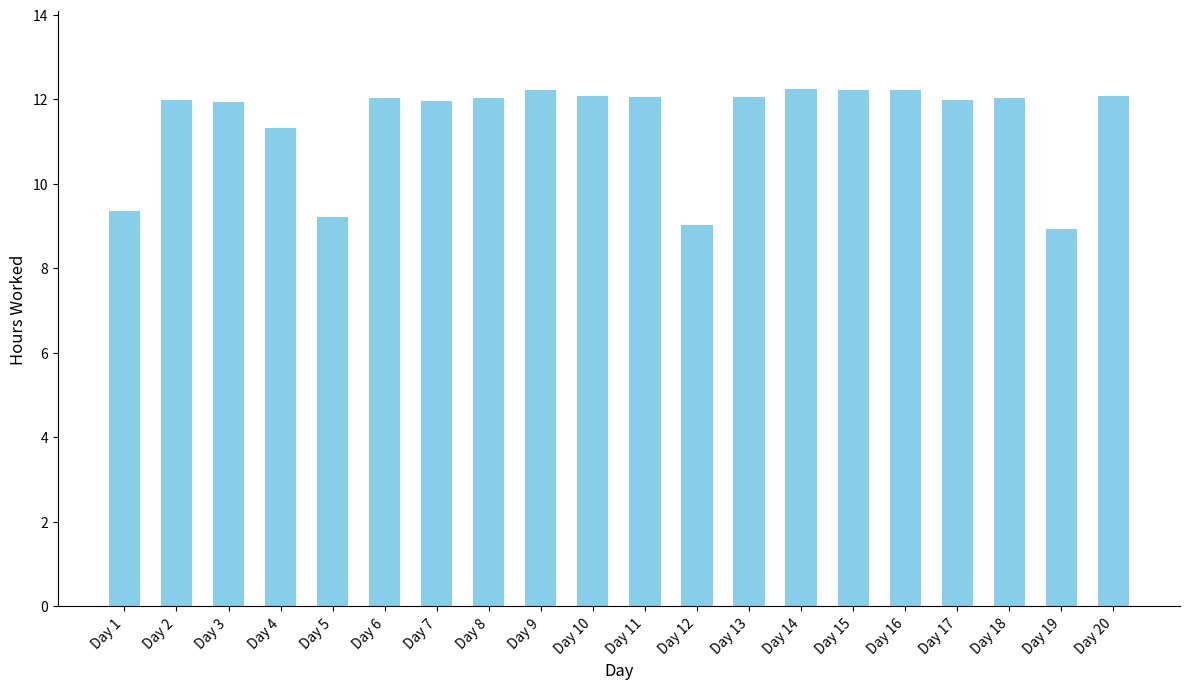

Read the value at Day 20.

12.1